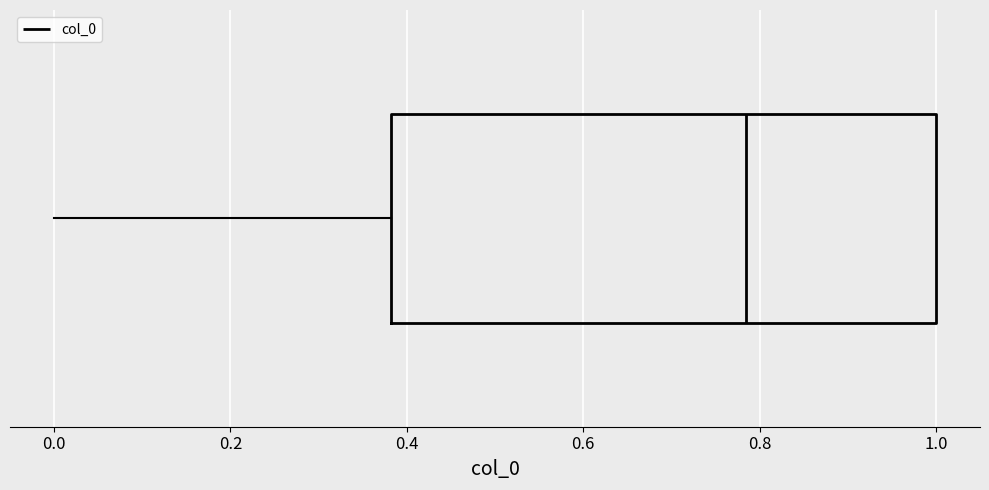

Where is the right edge of the box on the x-axis? The values are not printed on the chart, so give them approximately, as read against the axis.

1.00